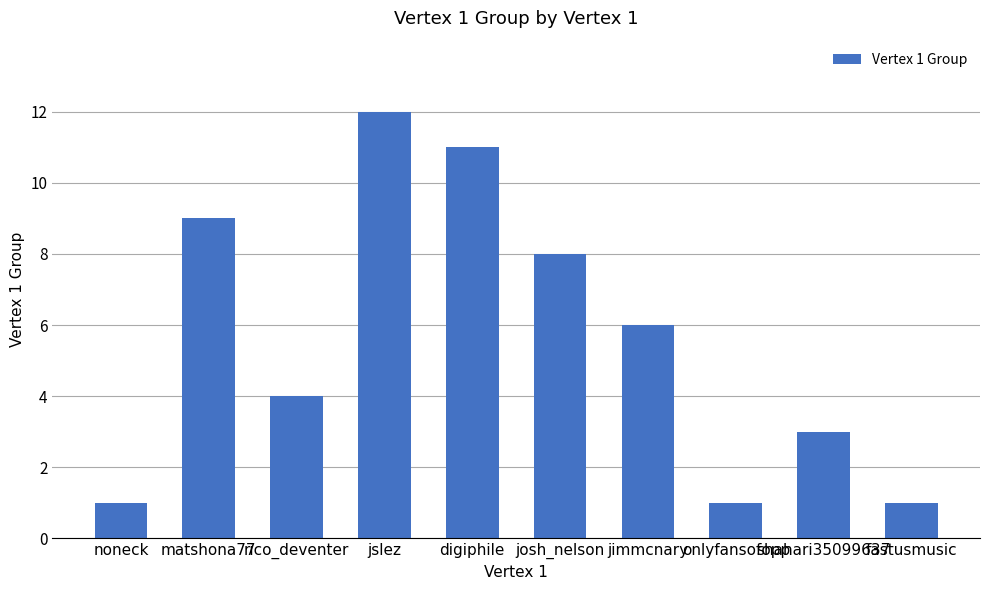

Count the number of data series in this chart.

1